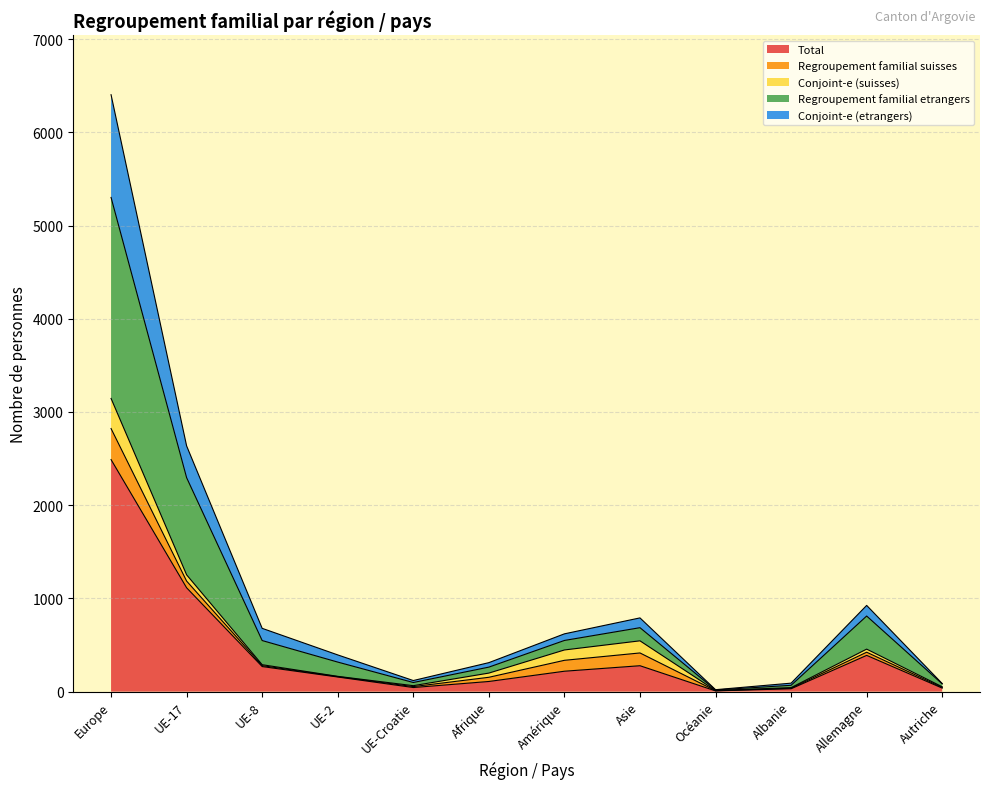

What is the highest value of the Total series?

2489